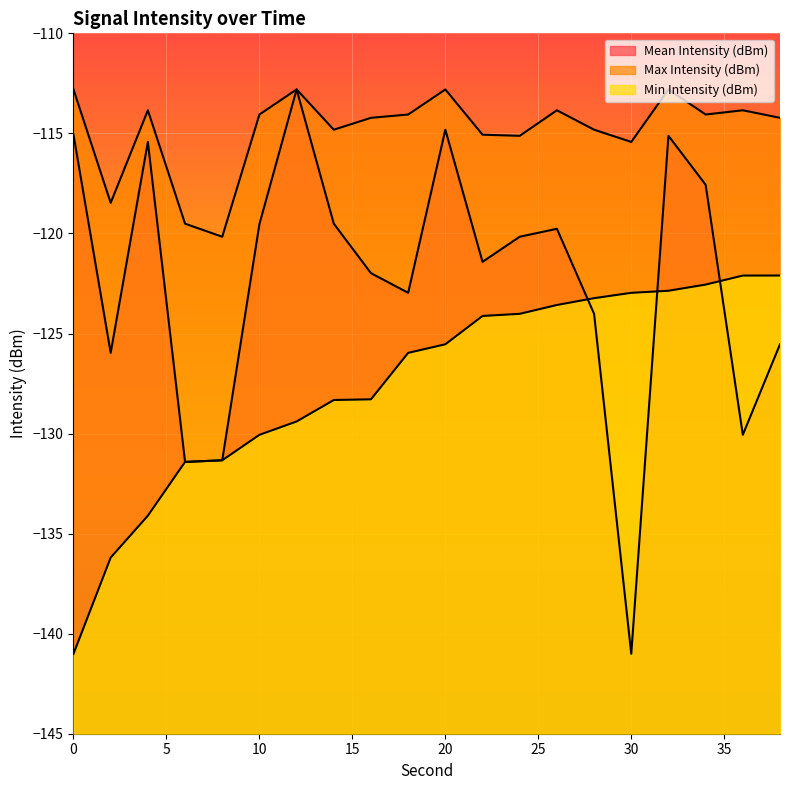

What is the value of the Max Intensity (dBm) point at the 5th from the left?

-120.2